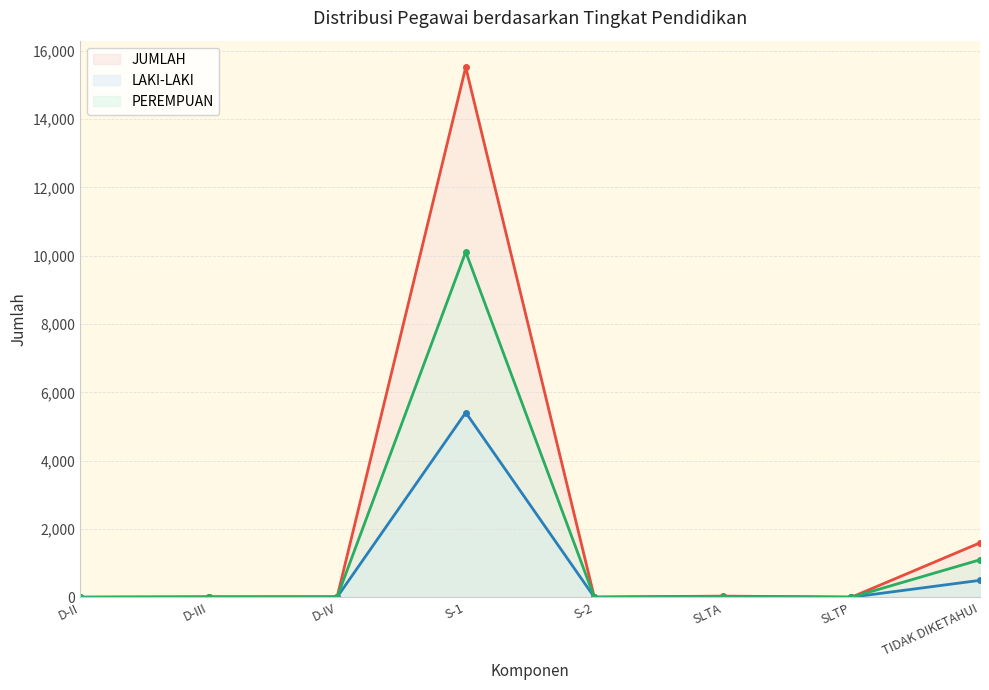

Reading right to left, transcribe all the data shown in this chart.

LAKI-LAKI: TIDAK DIKETAHUI=496	SLTP=2	SLTA=13	S-2=3	S-1=5409	D-IV=6	D-III=8	D-II=1
PEREMPUAN: TIDAK DIKETAHUI=1098	SLTP=0	SLTA=21	S-2=0	S-1=10111	D-IV=9	D-III=3	D-II=0
JUMLAH: TIDAK DIKETAHUI=1594	SLTP=2	SLTA=34	S-2=3	S-1=15520	D-IV=15	D-III=11	D-II=1